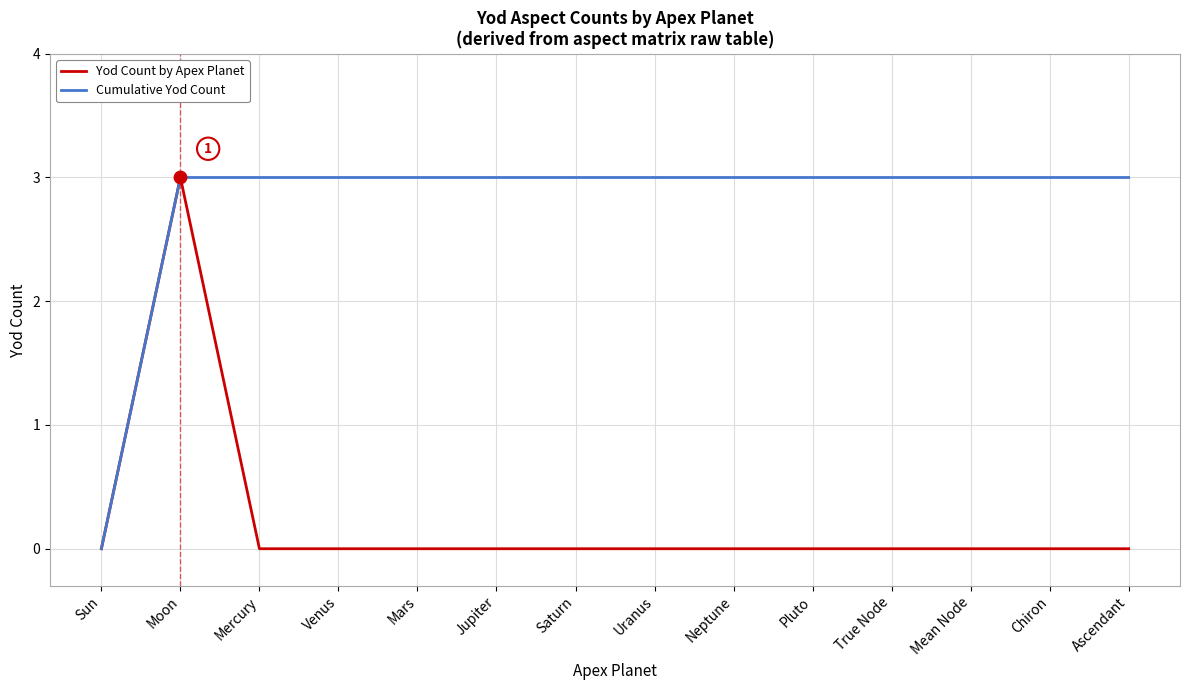

What is the total value across all series at Saturn?

3